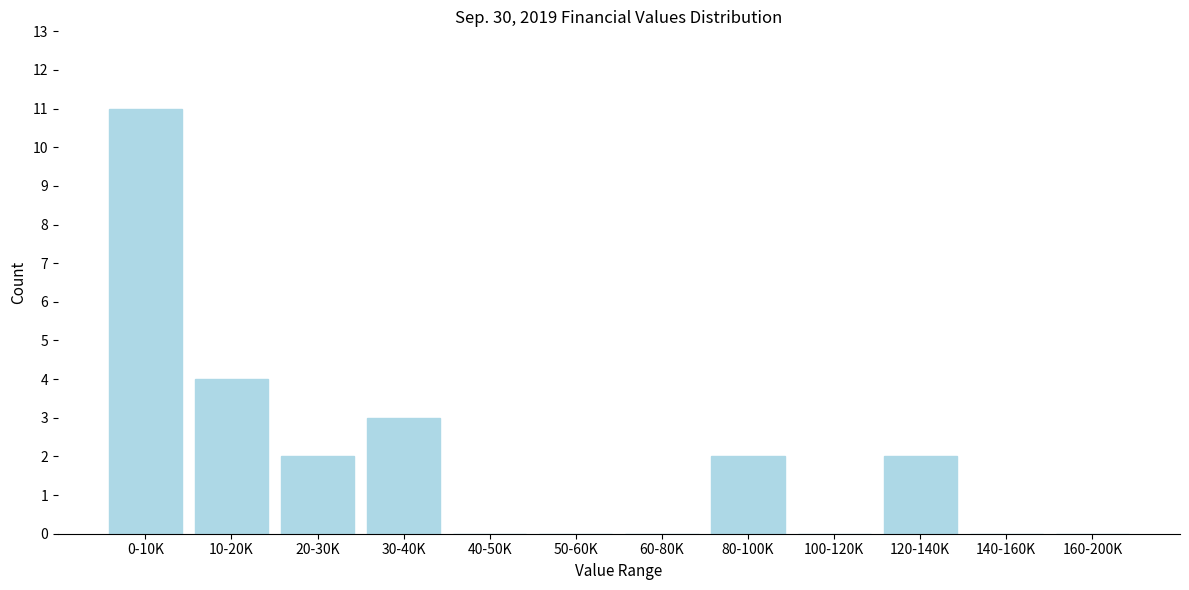

Reading left to right, what are all the values shown in this chart?

0-10K=11	10-20K=4	20-30K=2	30-40K=3	40-50K=0	50-60K=0	60-80K=0	80-100K=2	100-120K=0	120-140K=2	140-160K=0	160-200K=0